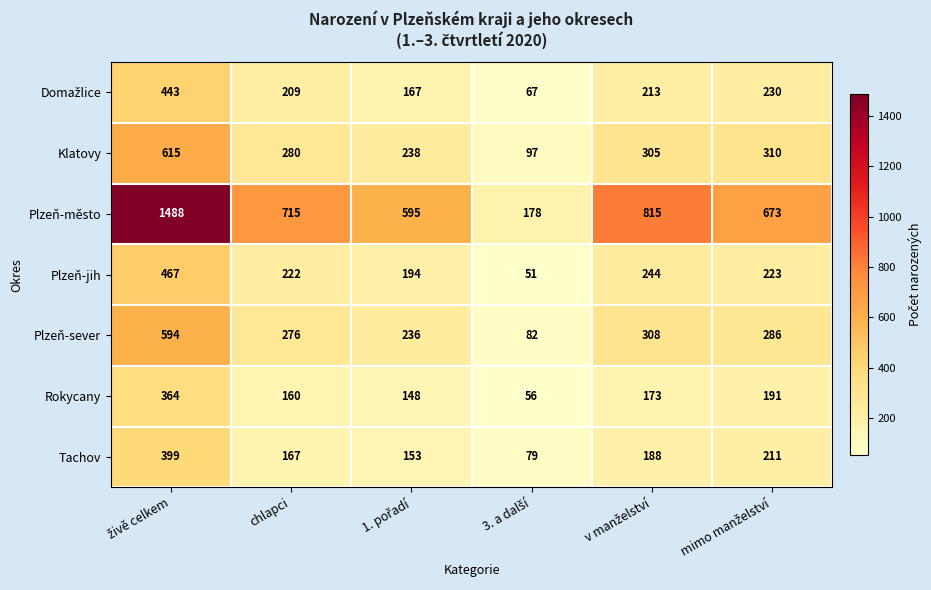

What is the difference between the maximum and minimum values in the Plzeň-město series?

1310